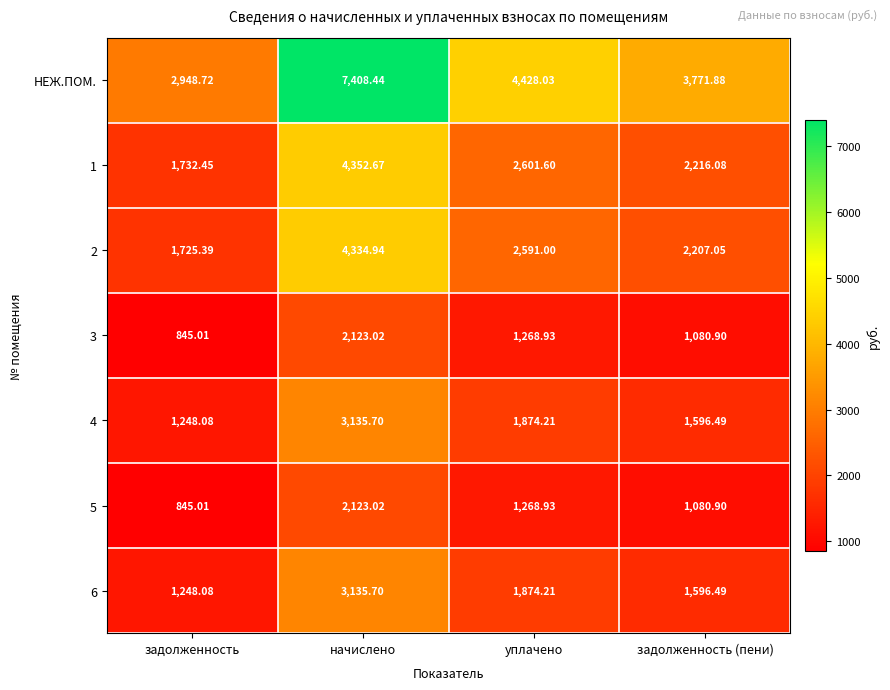

What is the total value across all series at задолженность?

10592.7